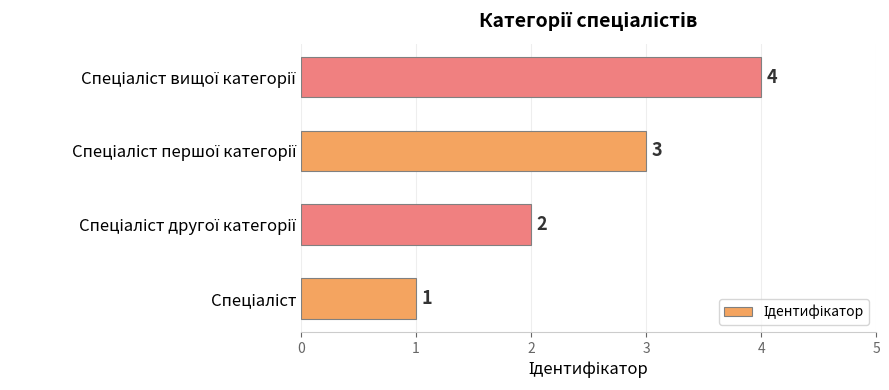

Does the chart contain any negative values?

No